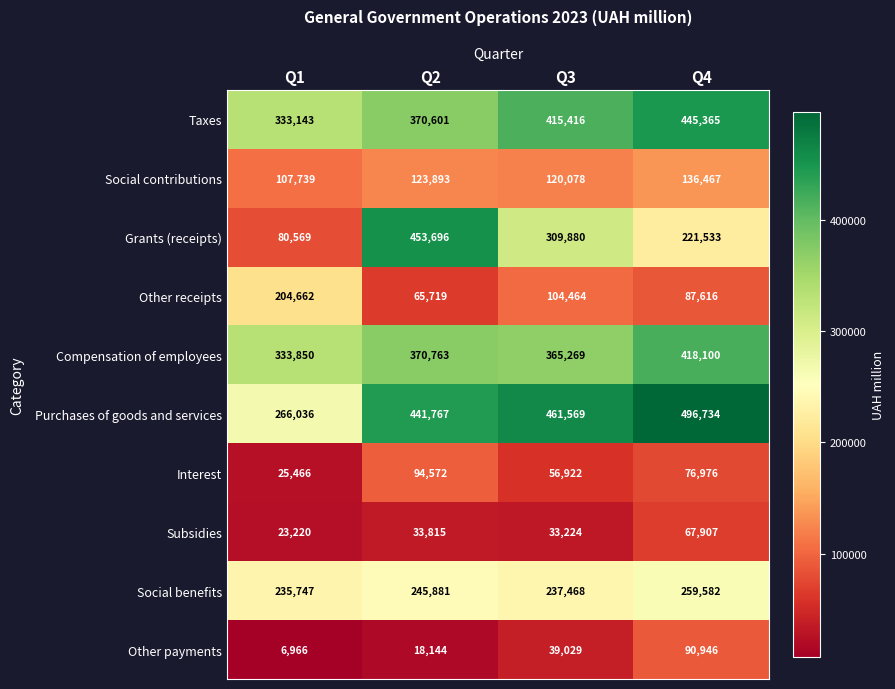

What is the spread (max minus min) of values at Q4?

428827